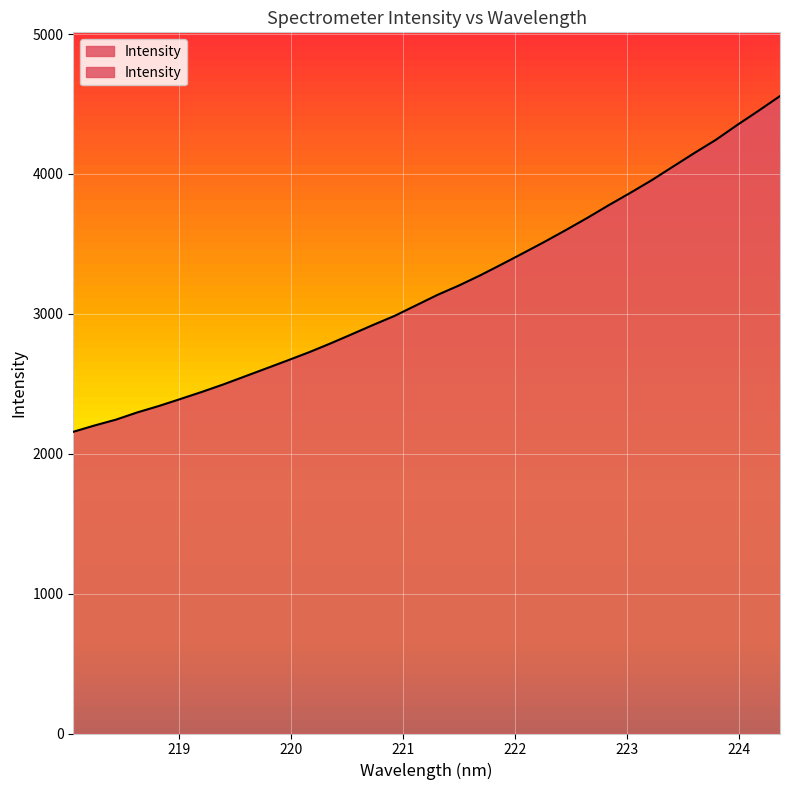

What is the difference between the maximum and minimum values?

2400.1